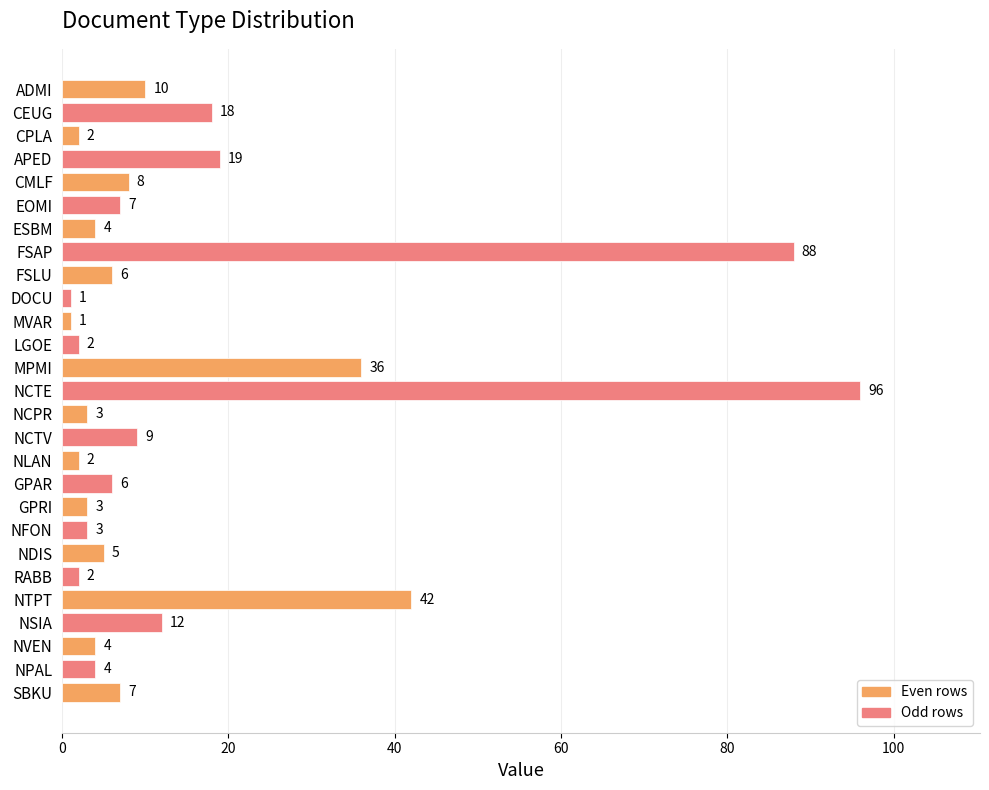

What is the difference between the maximum and minimum values?

95